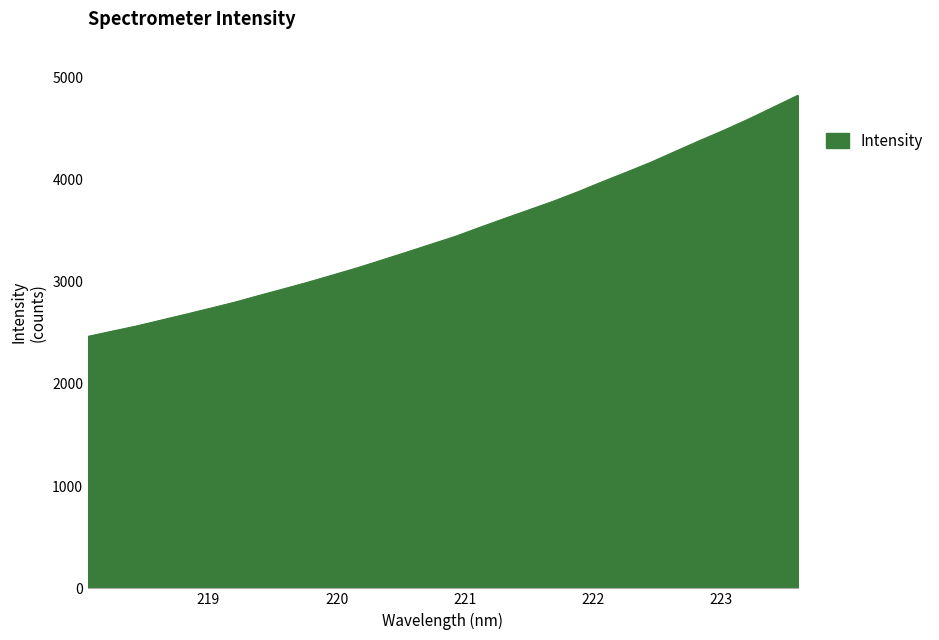

What is the difference between the maximum and minimum values?

2358.3